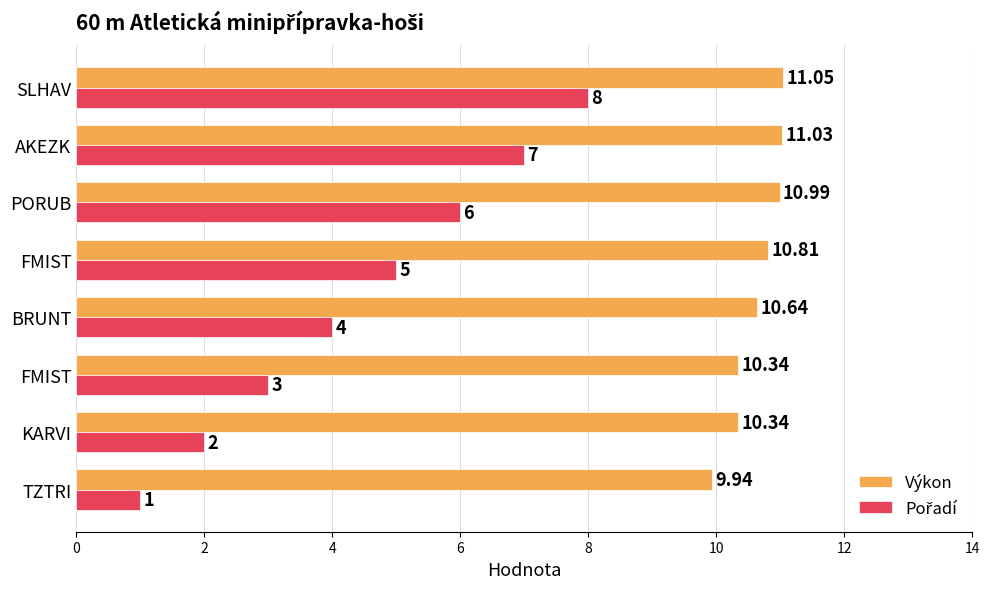

How many distinct data groups are displayed?

2